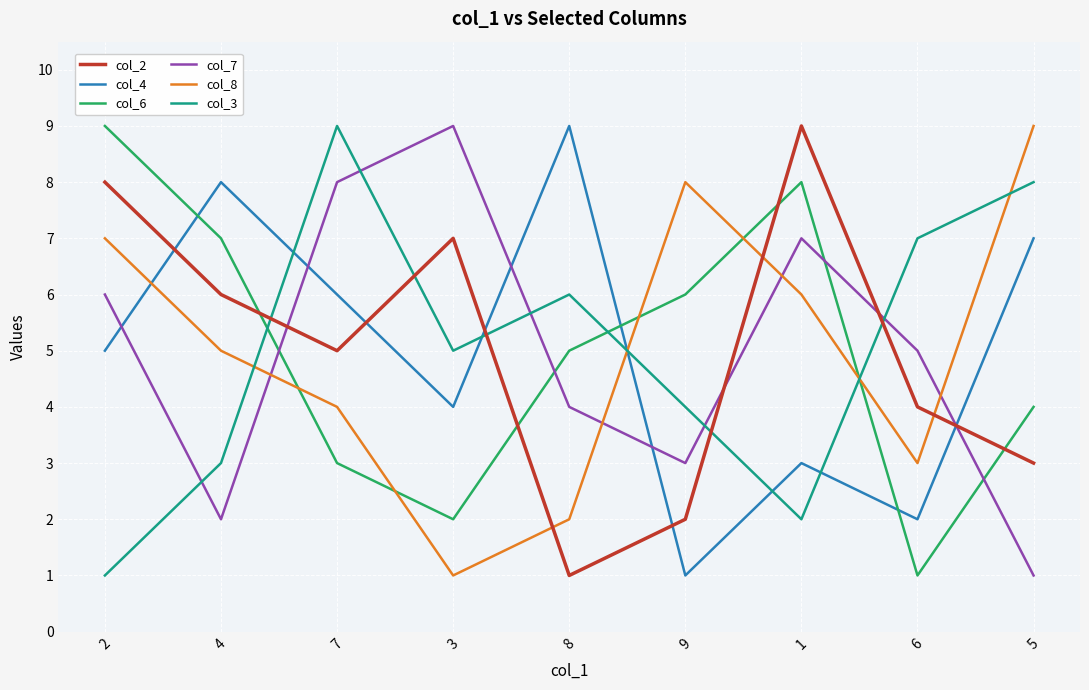

What is the total value across all series at 5?

32